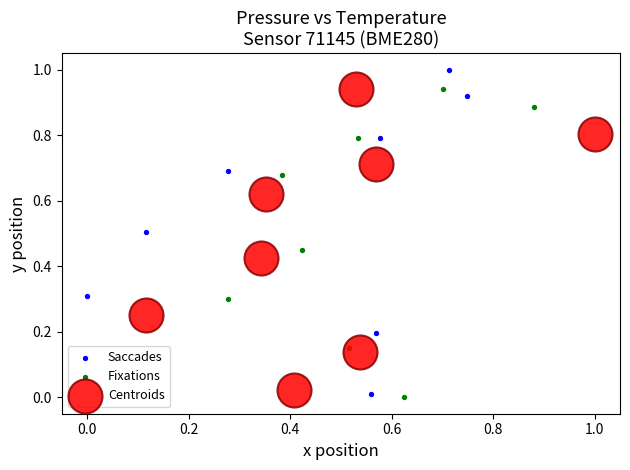

Which series reaches the maximum Y coordinate?

Saccades